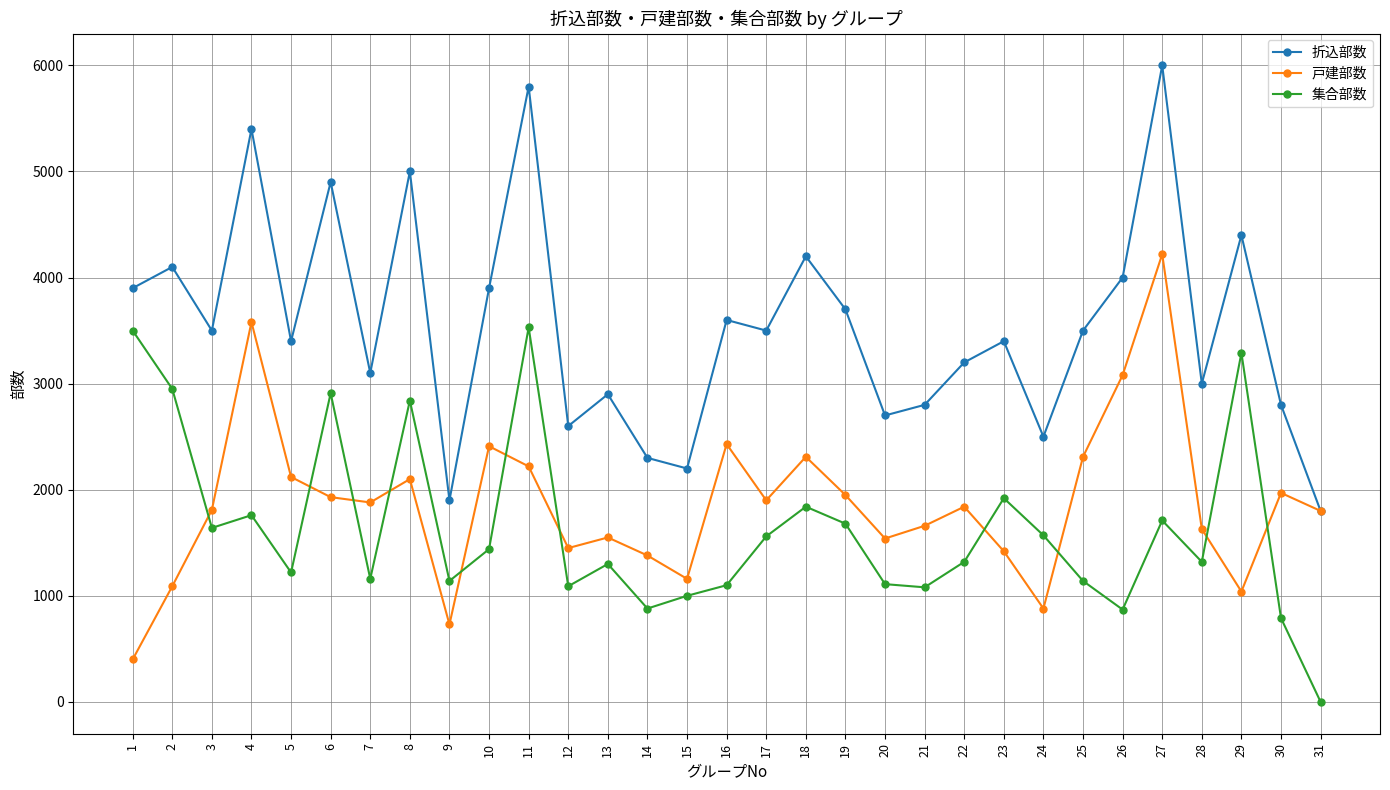

At 27, list the series in order from smallest to largest.

集合部数, 戸建部数, 折込部数